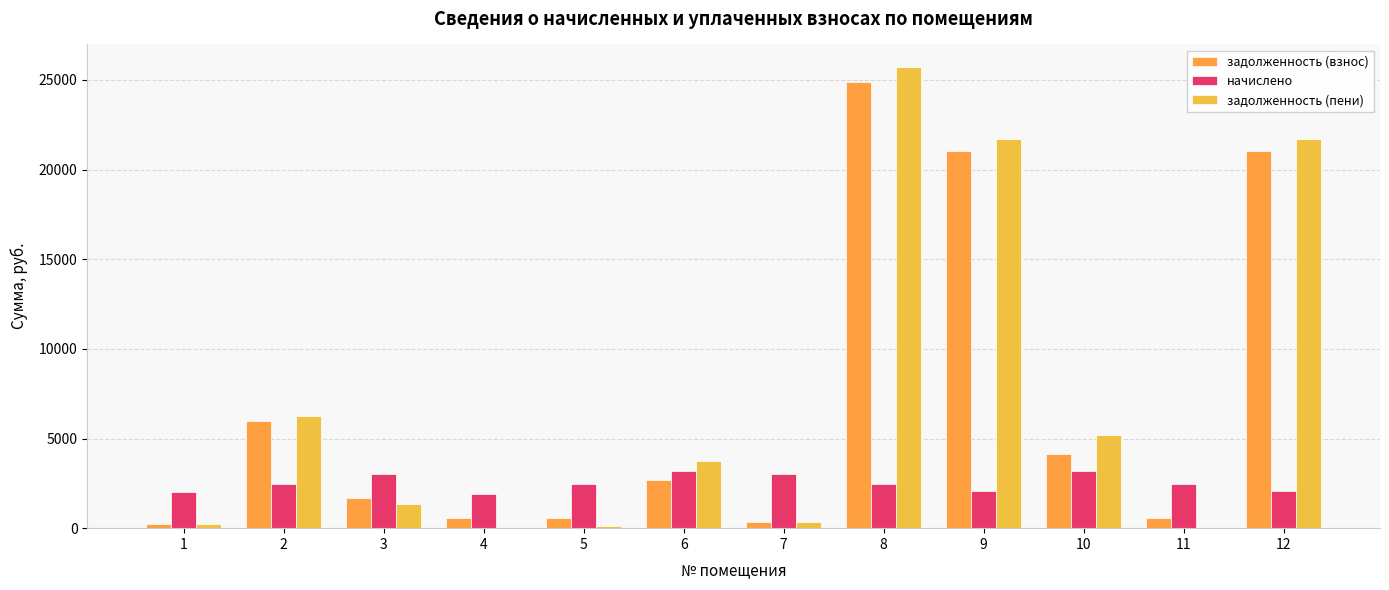

Is it true that задолженность (пени) equals 21733.7 at 12?

True